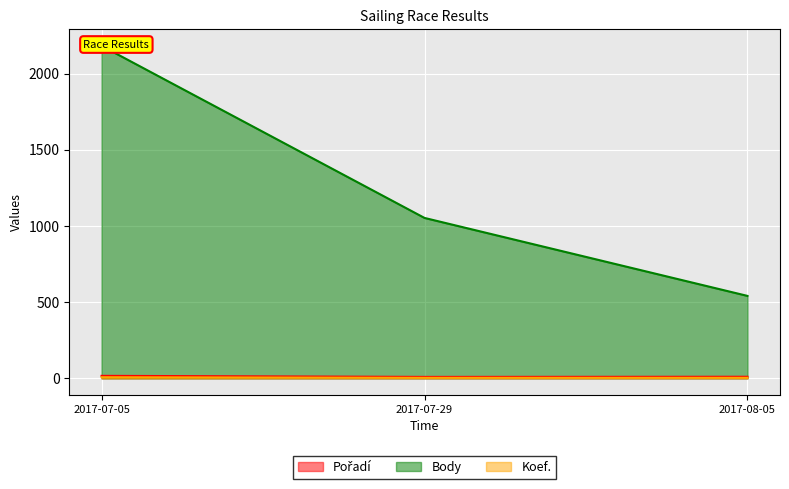

At 2017-07-29, list the series in order from smallest to largest.

Koef., Pořadí, Body